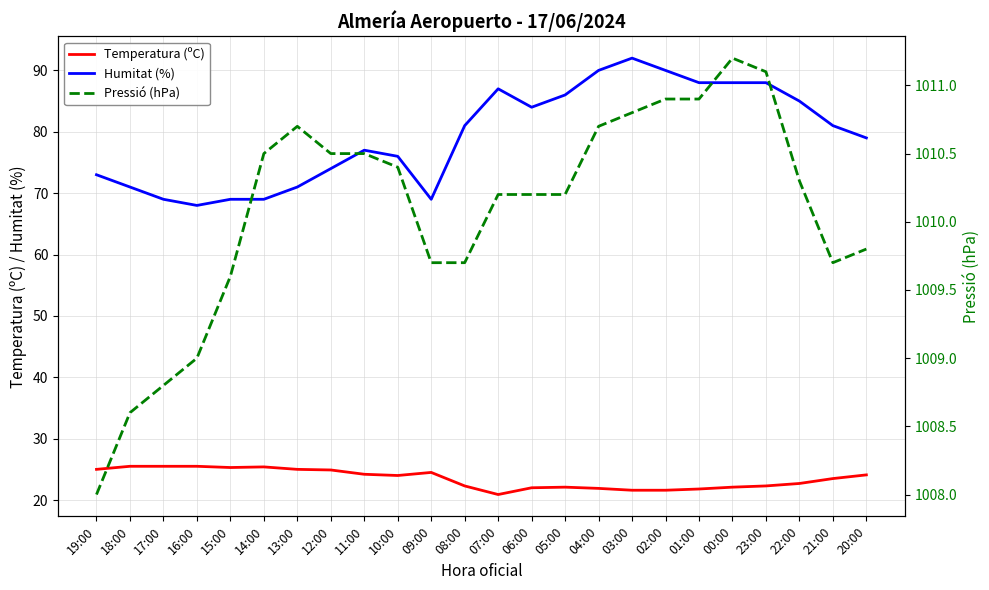

Reading left to right, list all the values displayed in this chart.

Temperatura (ºC): 25.0	25.5	25.5	25.5	25.3	25.4	25.0	24.9	24.2	24.0	24.5	22.3	20.9	22.0	22.1	21.9	21.6	21.6	21.8	22.1	22.3	22.7	23.5	24.1
Humitat (%): 73.0	71.0	69.0	68.0	69.0	69.0	71.0	74.0	77.0	76.0	69.0	81.0	87.0	84.0	86.0	90.0	92.0	90.0	88.0	88.0	88.0	85.0	81.0	79.0
Pressió (hPa): 1008.0	1008.6	1008.8	1009.0	1009.6	1010.5	1010.7	1010.5	1010.5	1010.4	1009.7	1009.7	1010.2	1010.2	1010.2	1010.7	1010.8	1010.9	1010.9	1011.2	1011.1	1010.3	1009.7	1009.8